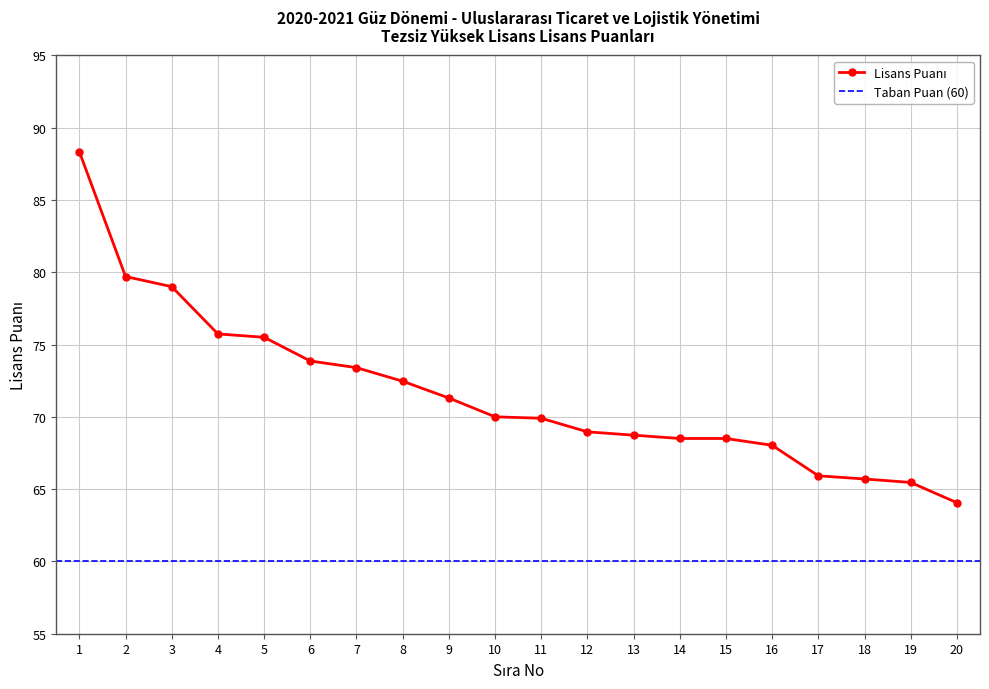

Rank the categories by value from lowest to highest.

20, 19, 18, 17, 16, 14, 15, 13, 12, 11, 10, 9, 8, 7, 6, 5, 4, 3, 2, 1